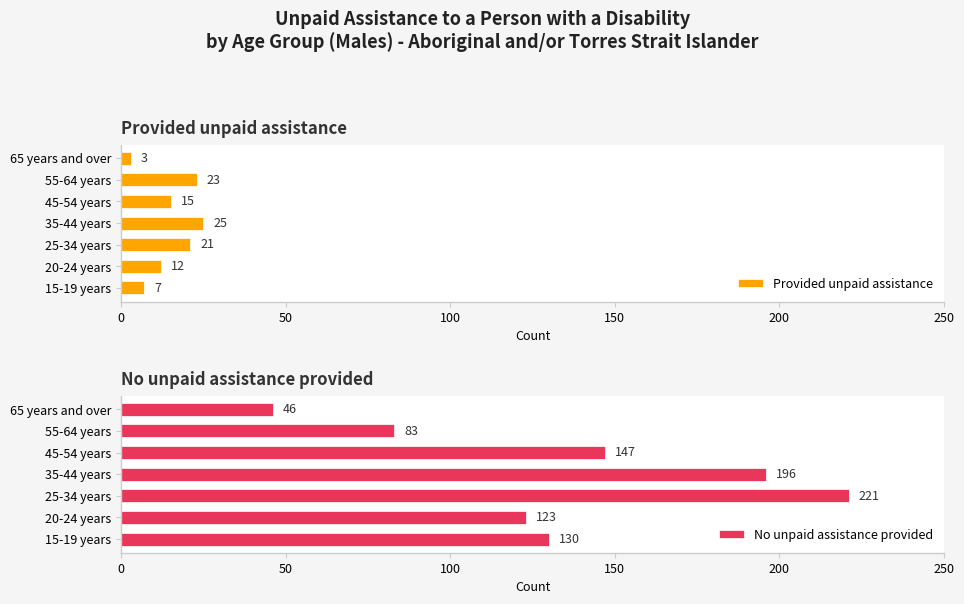

The value of Provided unpaid assistance at 35-44 years is 25. True or false?

True